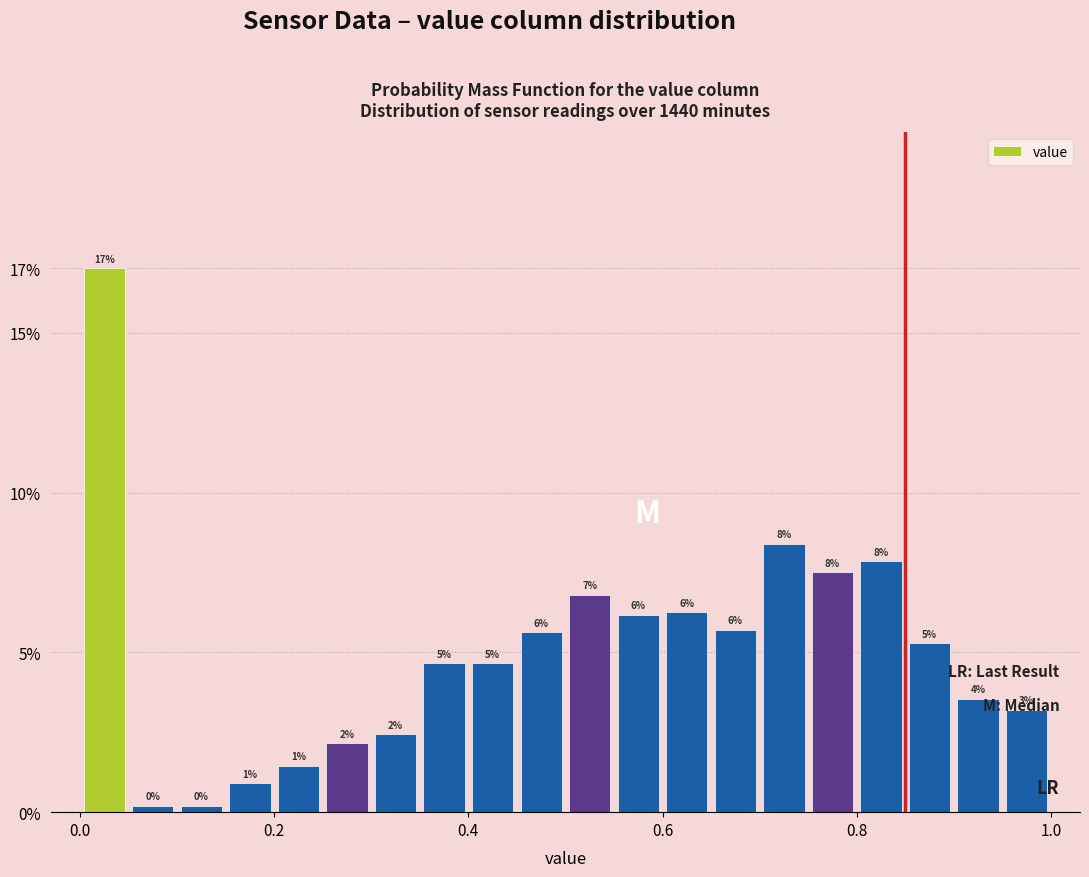

Around what value on the x-axis is the tallest bar? Give the approximate position of its centre, as read against the axis.

0.02